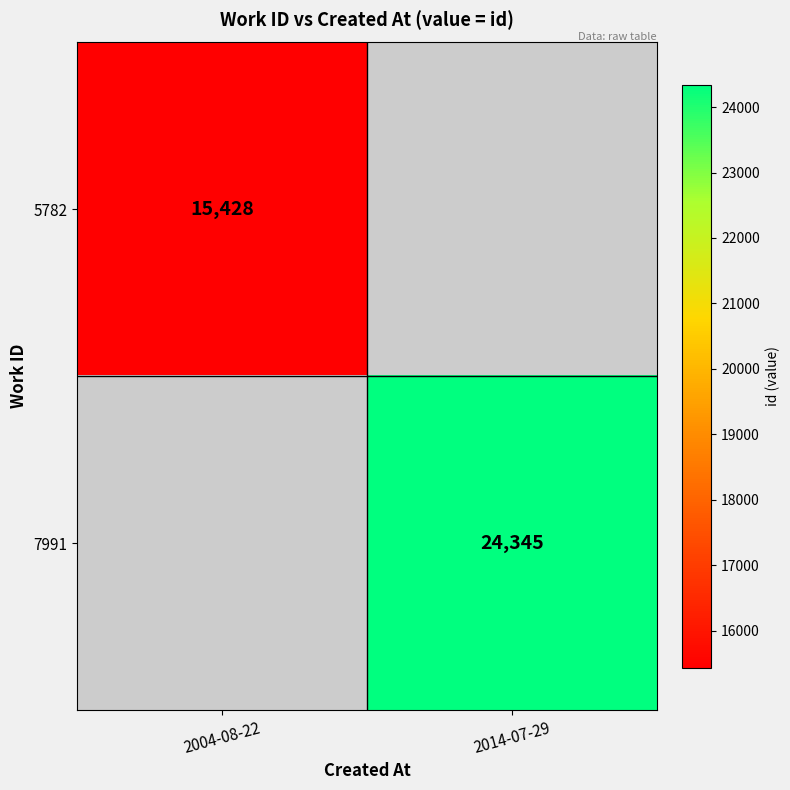

The 5782 series shows 15428 at 2004-08-22. True or false?

True